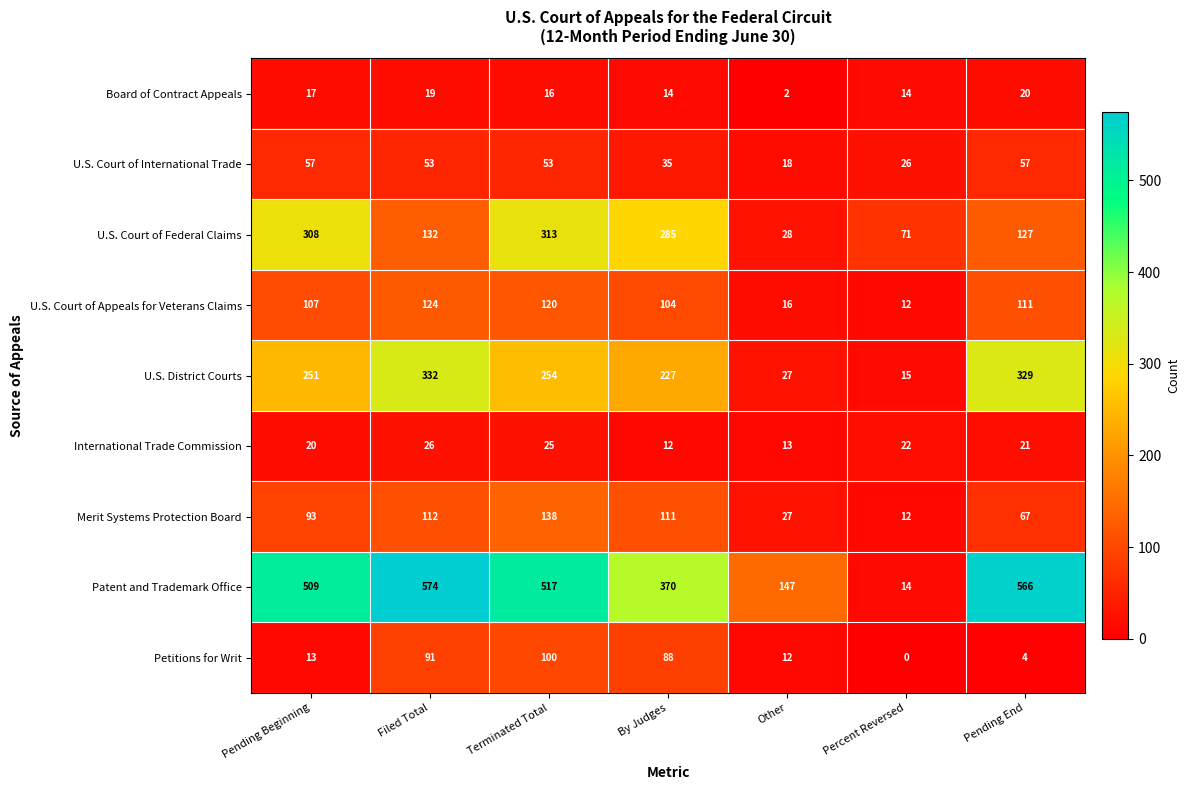

What is the difference between the maximum and minimum values in the Patent and Trademark Office series?

560